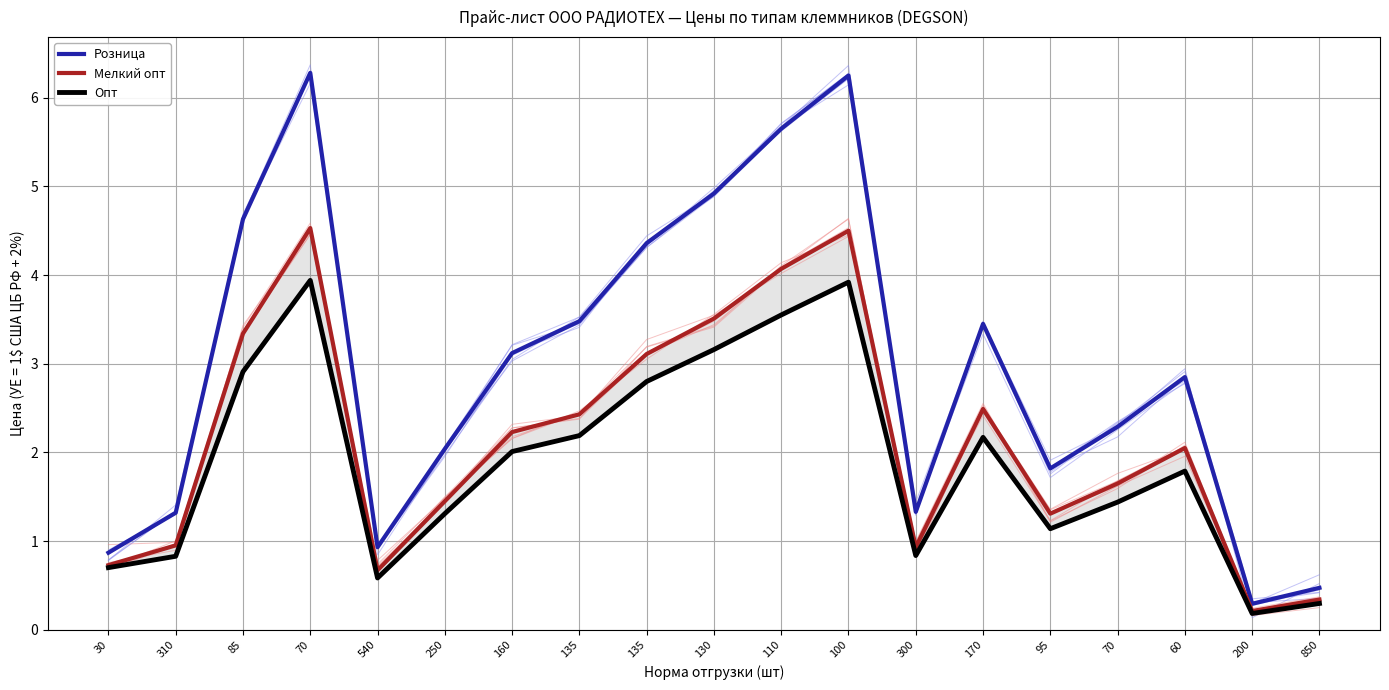

How many values in the Розница series exceed 2?

12